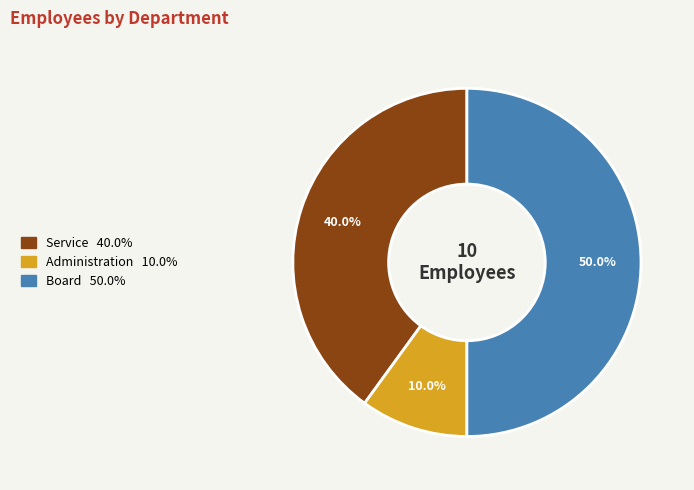

How many slices are in this pie chart?

3